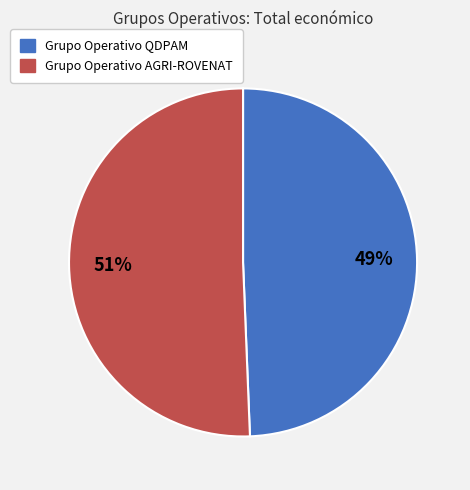

To the nearest percent, what is the combined percentage of Grupo Operativo AGRI-ROVENAT and Grupo Operativo QDPAM?

100%